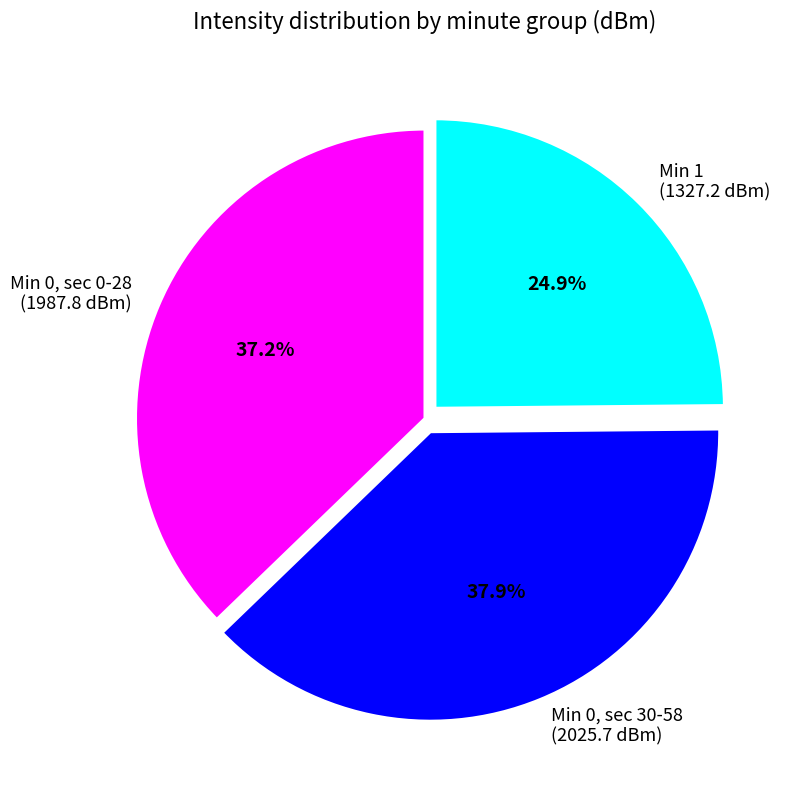

How many slices are in this pie chart?

3